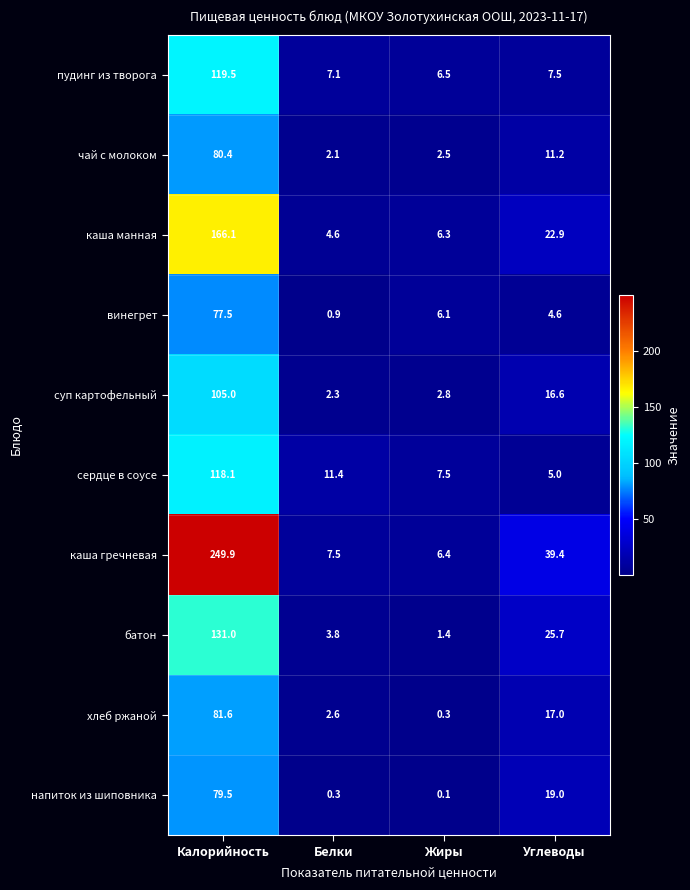

Which series has the widest spread of values?

каша гречневая